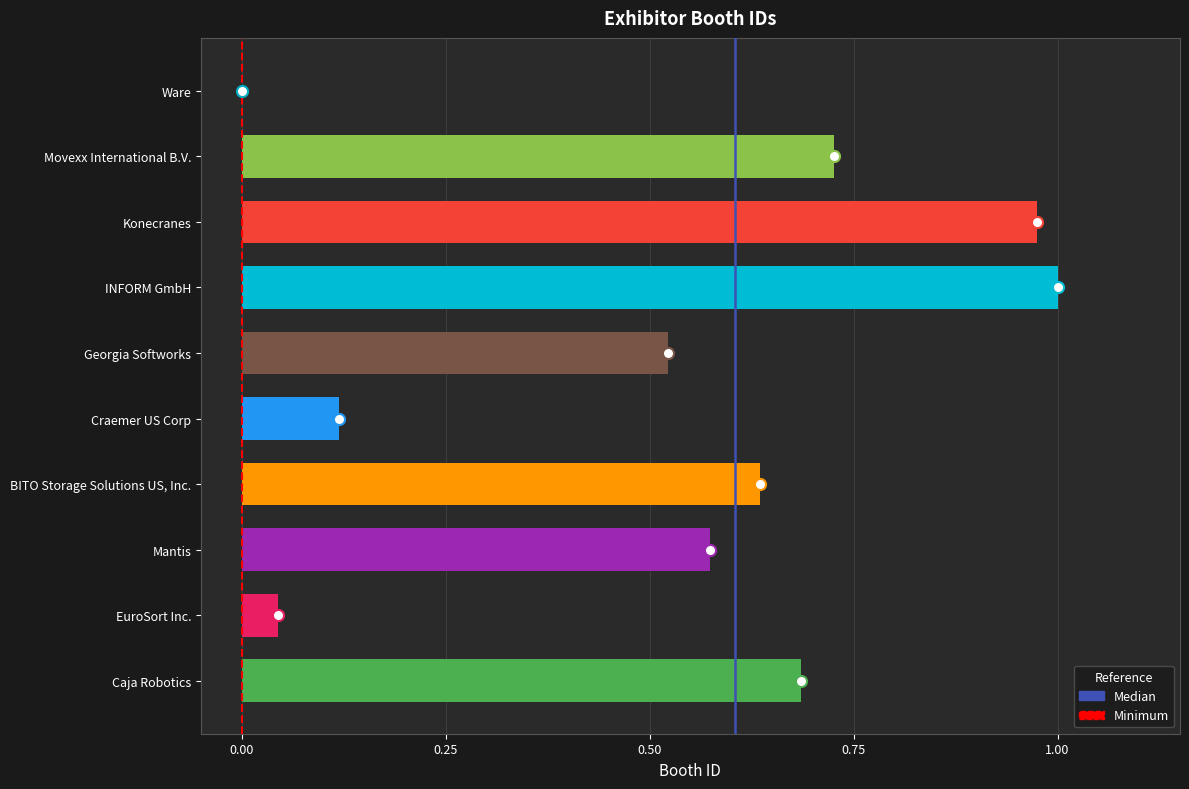

Which has a higher value, Mantis or EuroSort Inc.?

Mantis